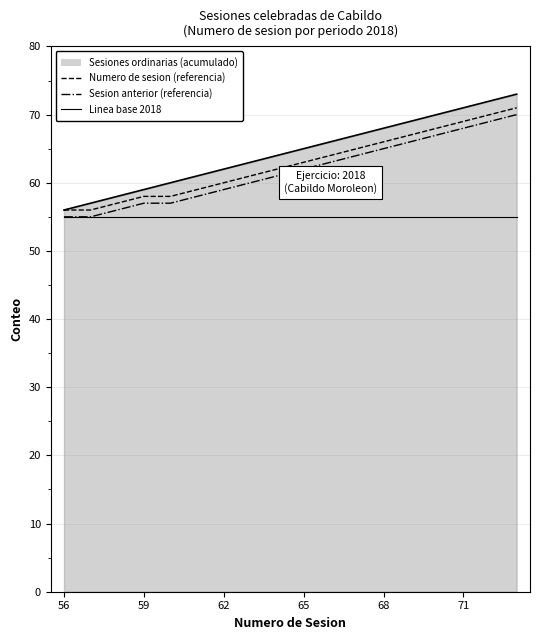

Is this an area chart (filled region under the line)?

Yes